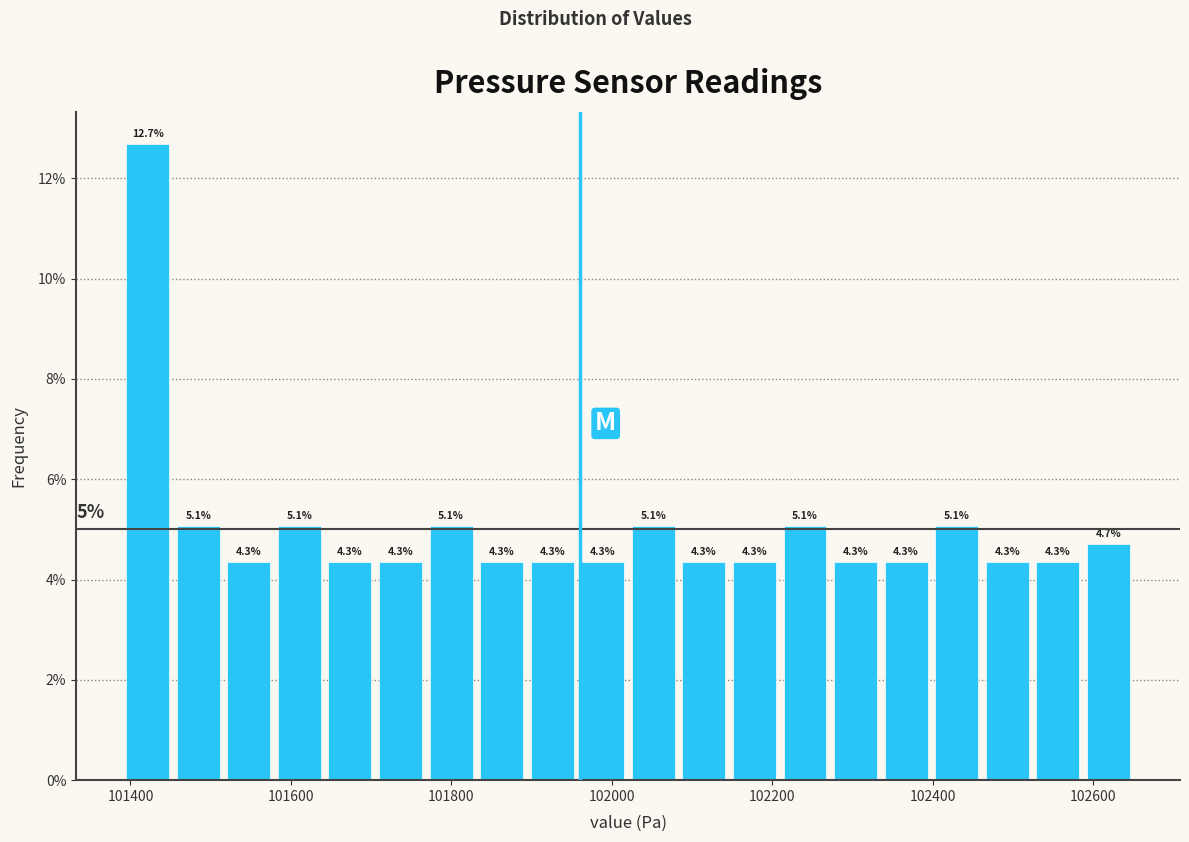

Around what value on the x-axis is the tallest bar? Give the approximate position of its centre, as read against the axis.

101420